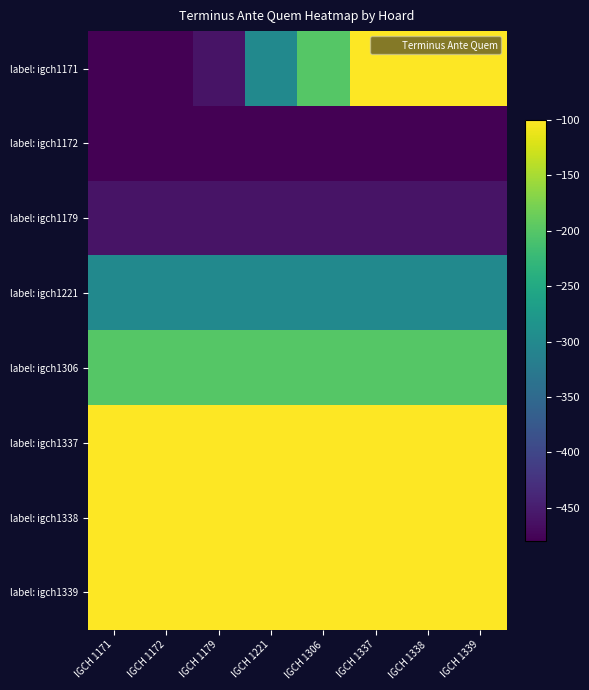

What is the greatest value displayed?

-100